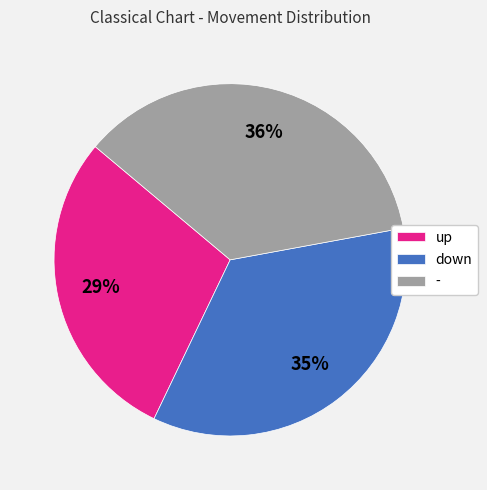

How many slices are in this pie chart?

3